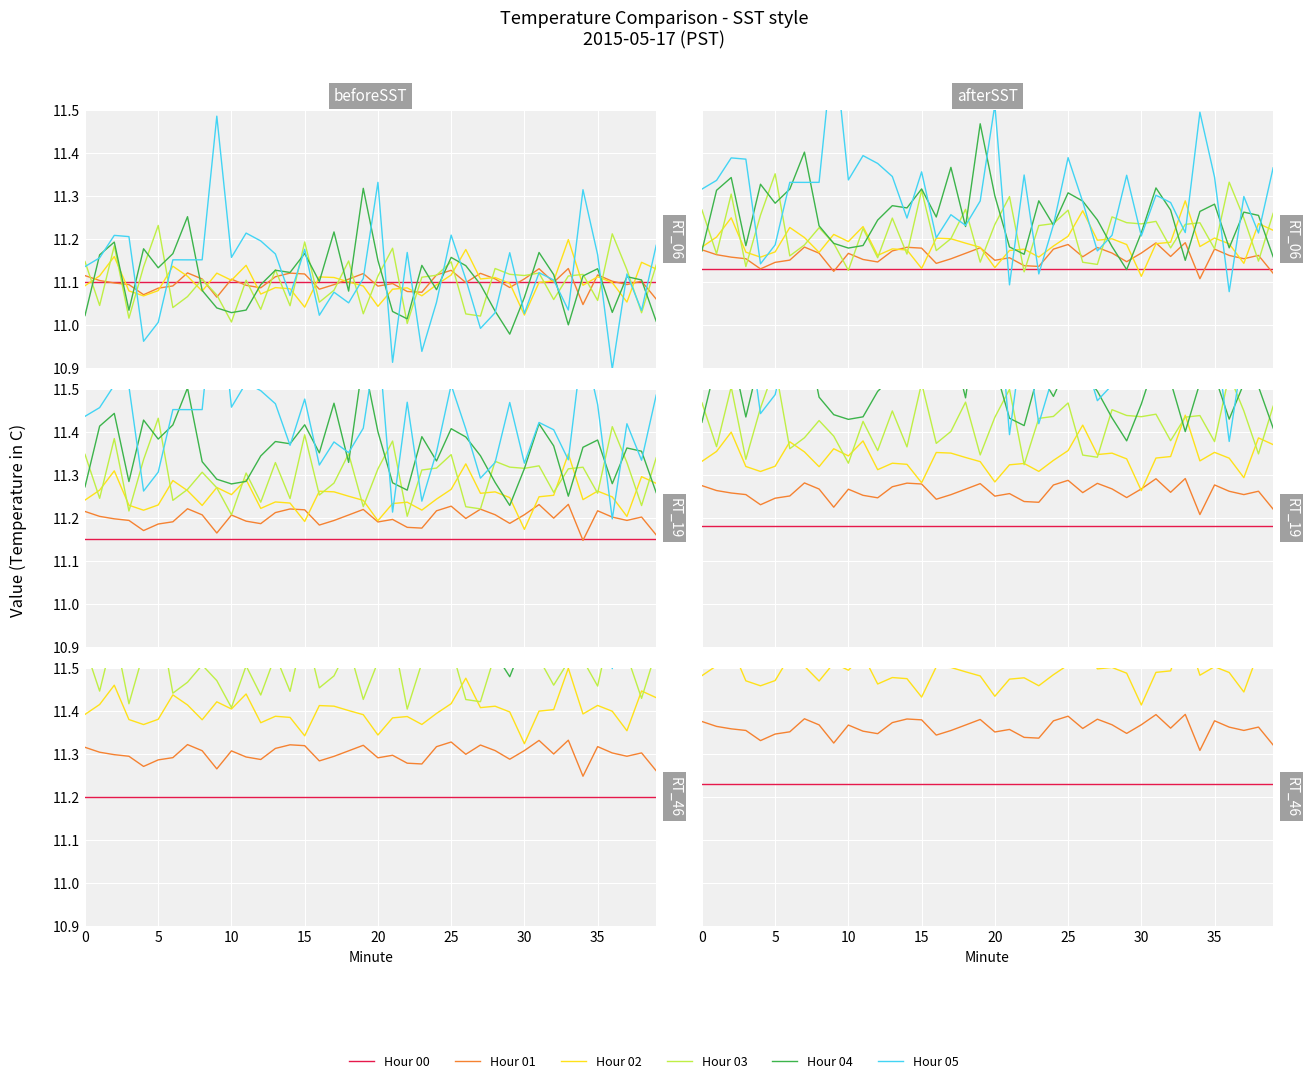

True or false: Hour 00 has more than 0 interior local peaks.

False